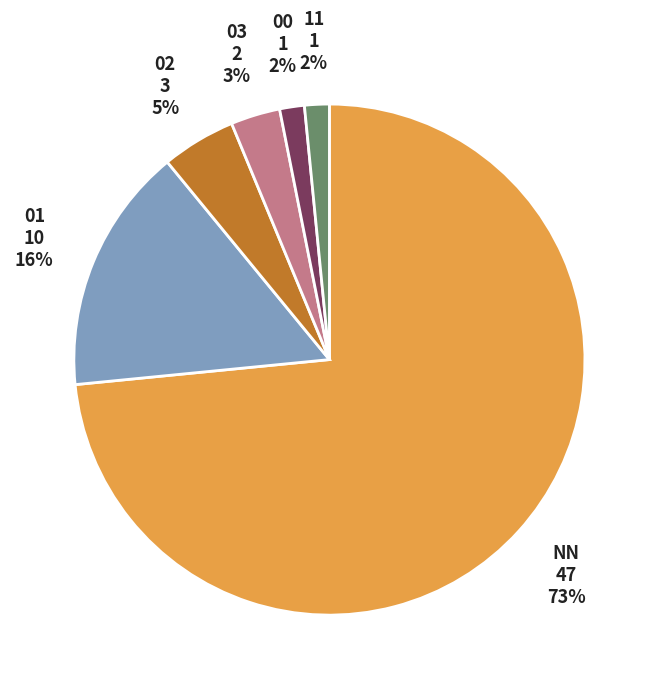

Which category accounts for the majority?

NN